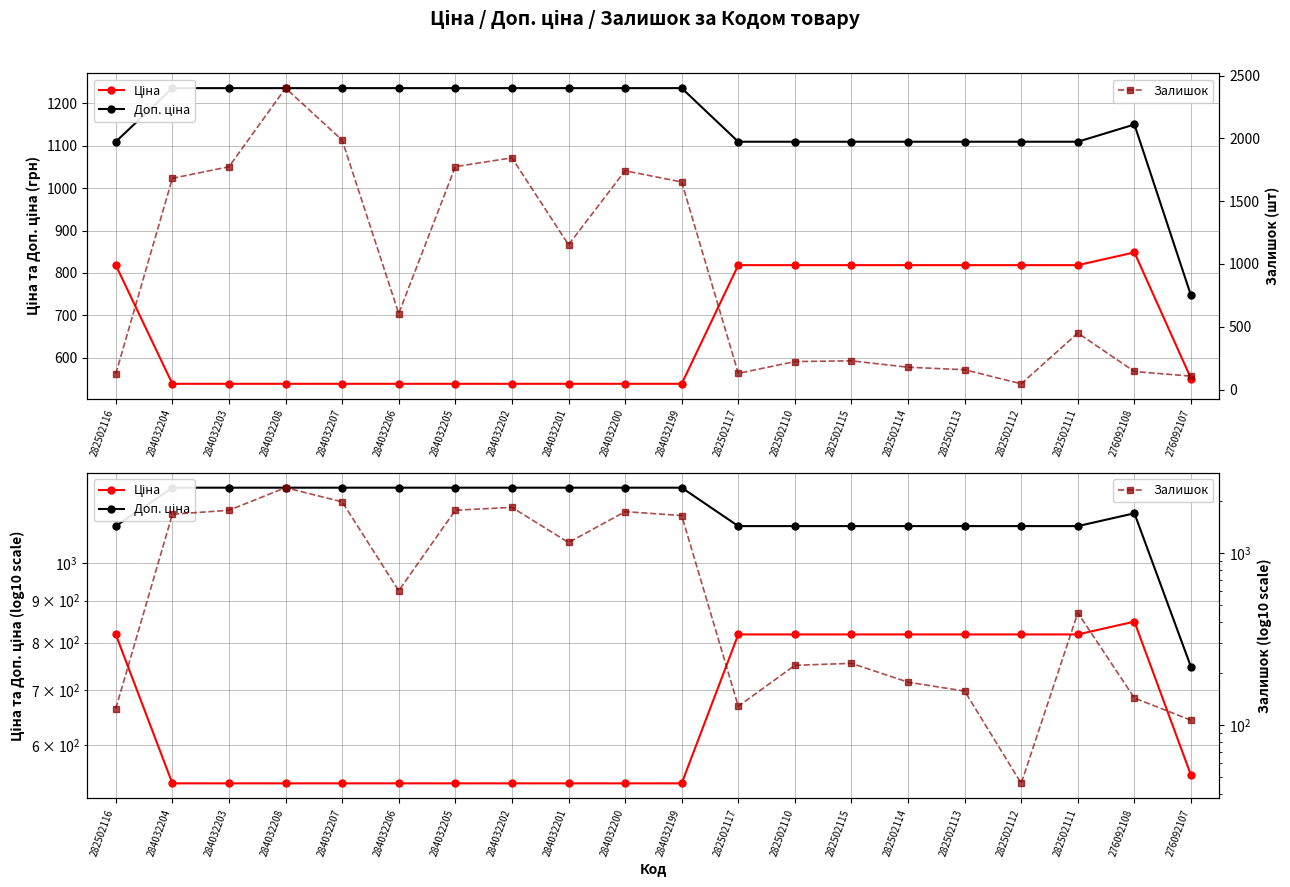

Between which two adjacent categories do Ціна and Залишок first intersect?

282502116 and 284032204